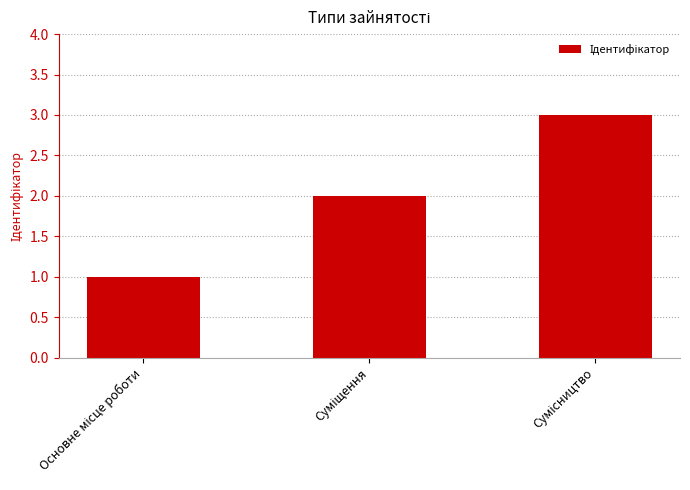

Count the number of data series in this chart.

1